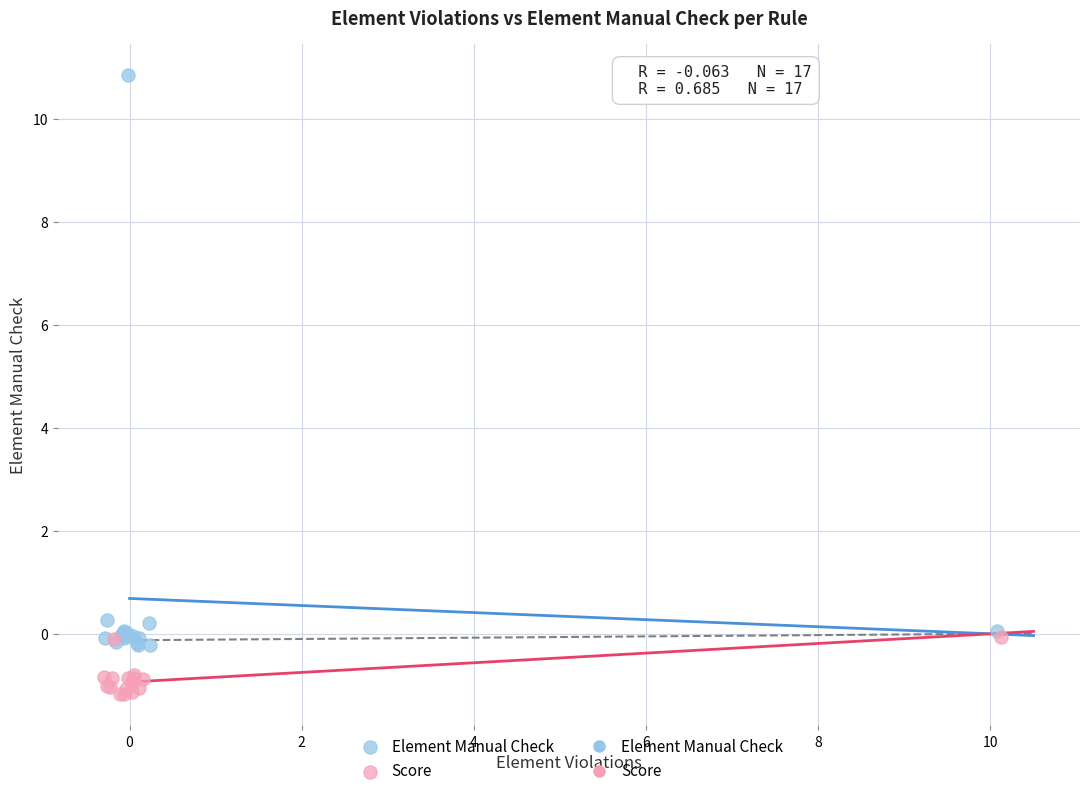

Which series reaches the maximum Y coordinate?

Element Manual Check